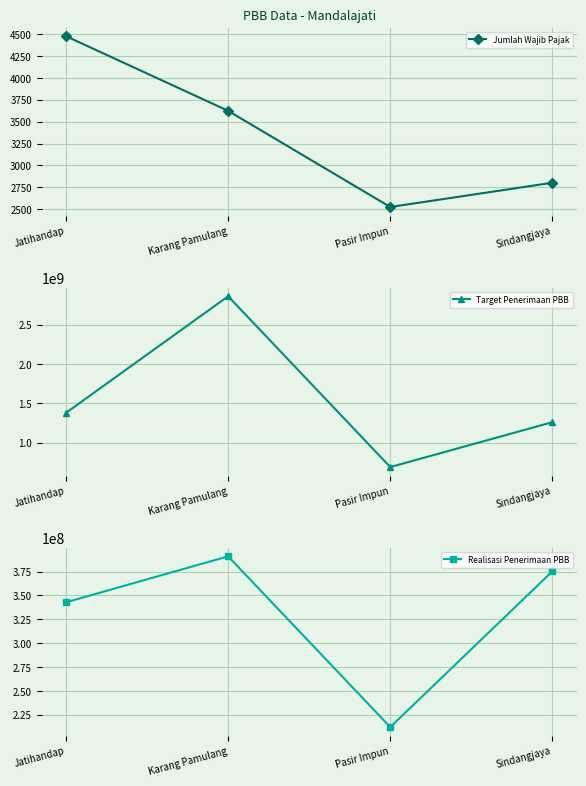

What is the spread (max minus min) of values at Karang Pamulang?

2863871284